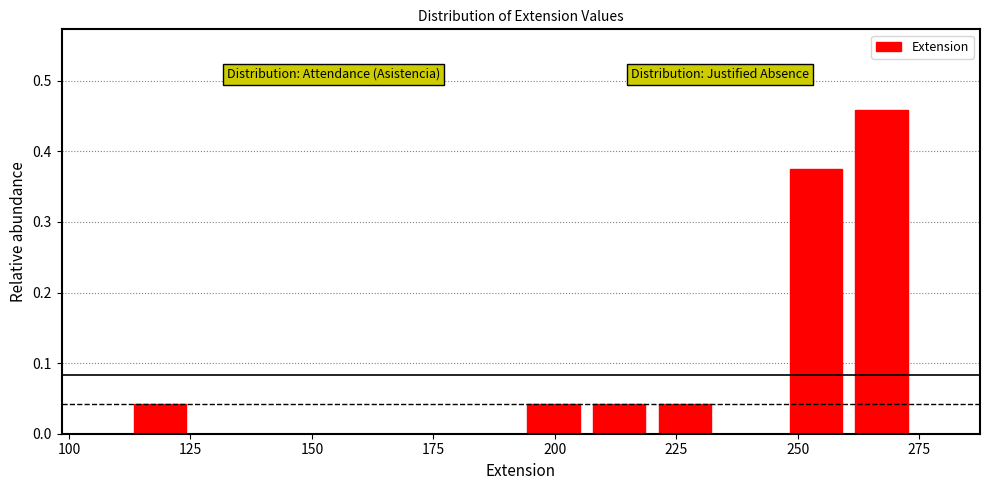

Read against the x-axis, roughly where is the centre of the tallest bar?

265